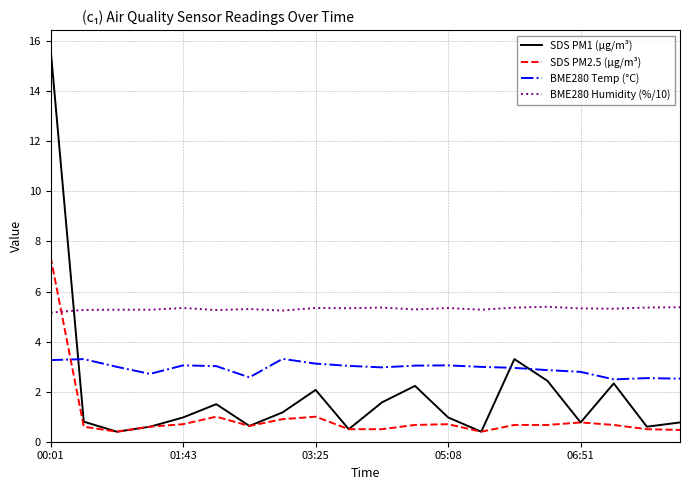

True or false: BME280 Temp (°C) and SDS PM1 (µg/m³) intersect in this chart.

True